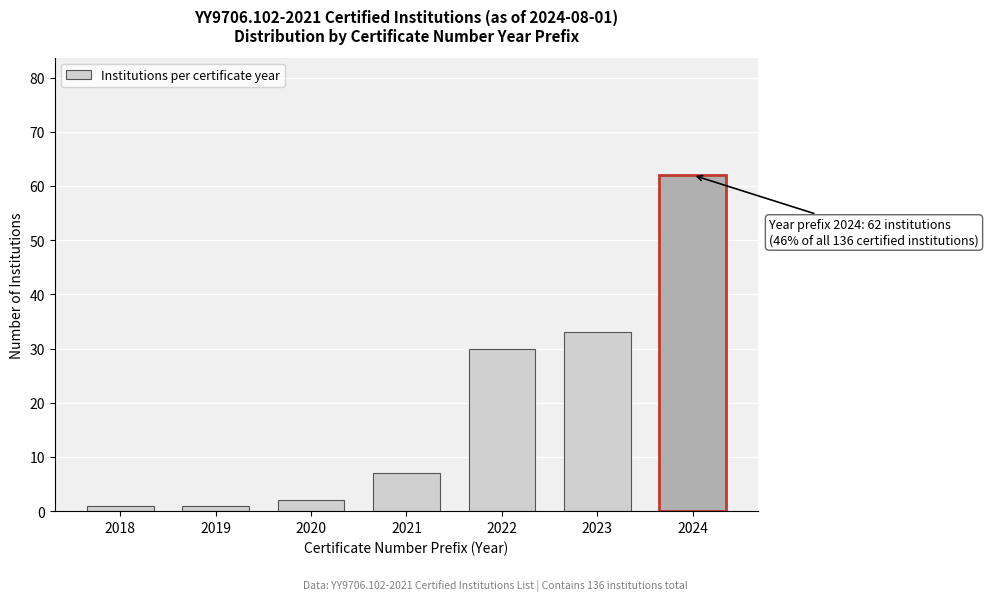

Reading left to right, transcribe all the data shown in this chart.

2018=1	2019=1	2020=2	2021=7	2022=30	2023=33	2024=62